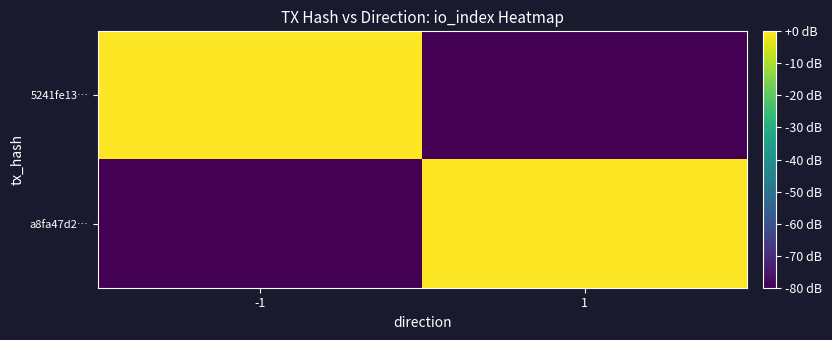

Reading right to left, list all the values displayed in this chart.

5241fe13…: 1=-80	-1=0
a8fa47d2…: 1=6	-1=-80